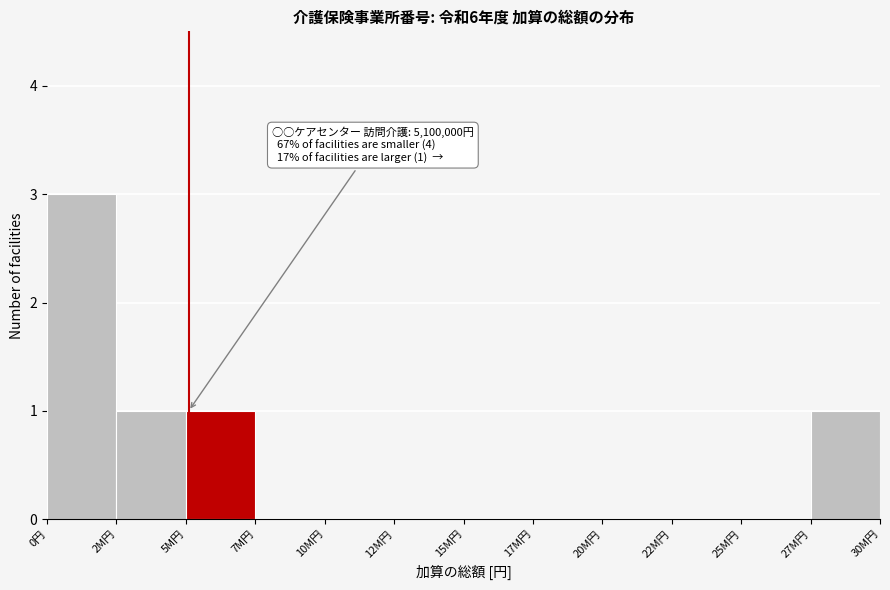

Reading right to left, transcribe all the data shown in this chart.

27M円=1	25M円=0	22M円=0	20M円=0	17M円=0	15M円=0	12M円=0	10M円=0	7M円=0	5M円=1	2M円=1	0円=3